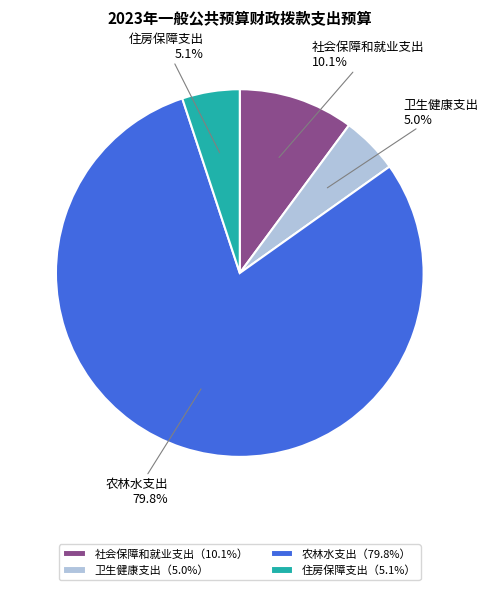

Is there any slice that represents more than half of the pie?

Yes